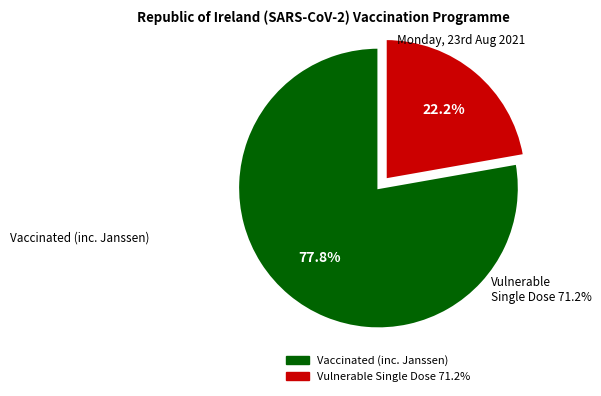

How many segments does this pie chart have?

2